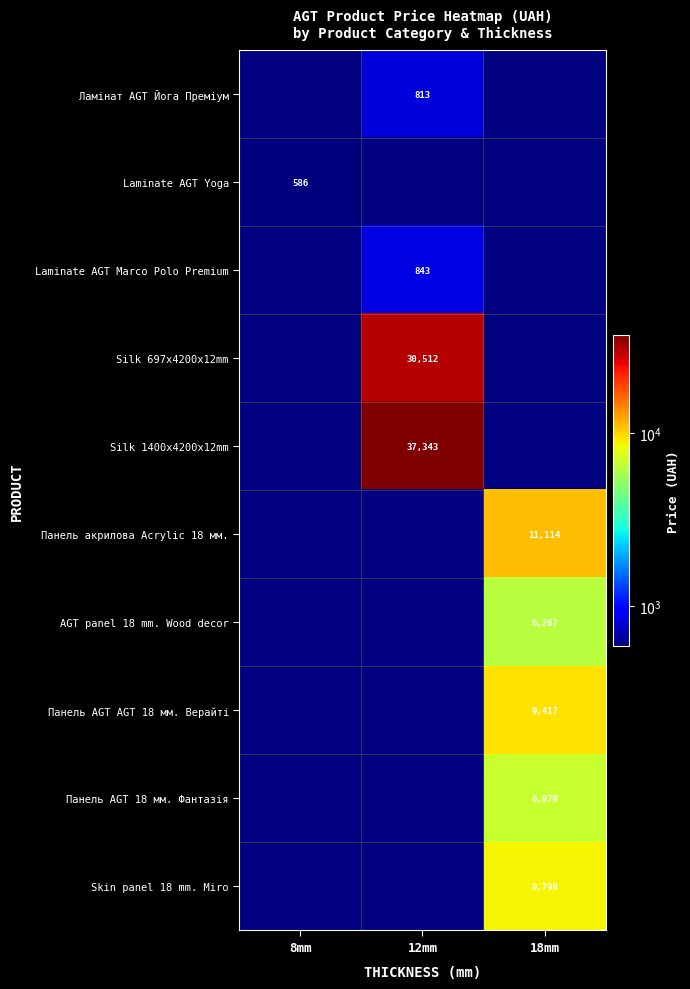

True or false: Skin panel 18 mm. Miro has a value of 11925 at 18mm.

False